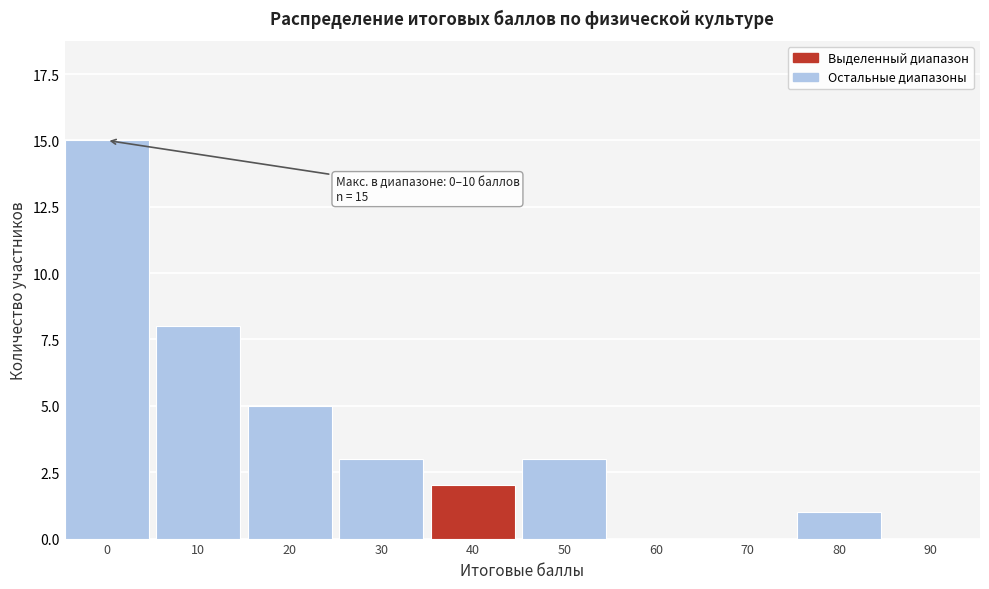

Reading left to right, extract all data points from this chart.

0=15	10=8	20=5	30=3	40=2	50=3	60=0	70=0	80=1	90=0